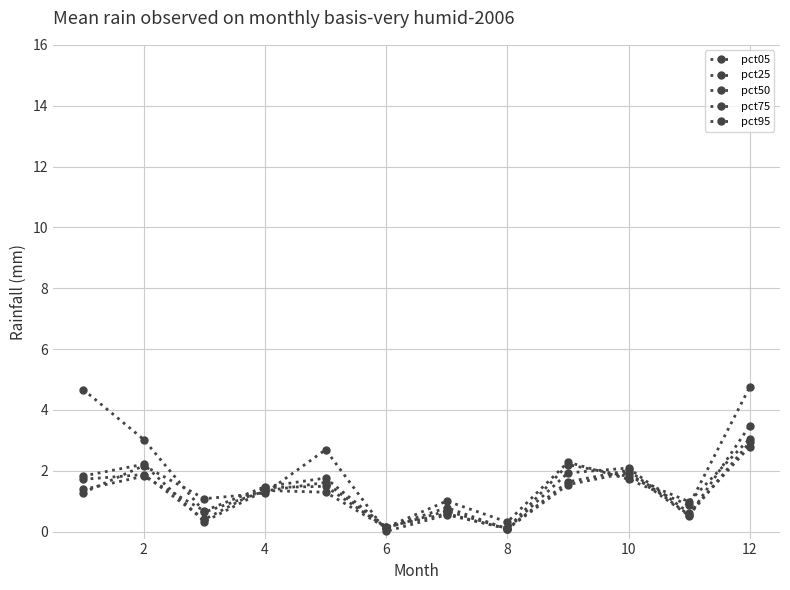

How many lines are shown in the chart?

5